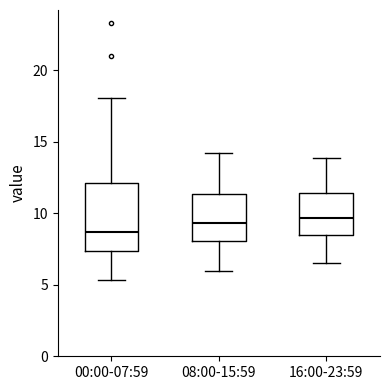

Reading left to right, transcribe this box plot: for each box, give where its median line is, the range the box spans, and where its two whiskers end, as read against the y-axis. The values are not printed on the chart, so give them approximately, as read against the axis.

00:00-07:59: median 8.5, box 7.5 to 12.0, whiskers 5.5 to 18.0
08:00-15:59: median 9.5, box 8.0 to 11.5, whiskers 6.0 to 14.0
16:00-23:59: median 9.5, box 8.5 to 11.5, whiskers 6.5 to 14.0